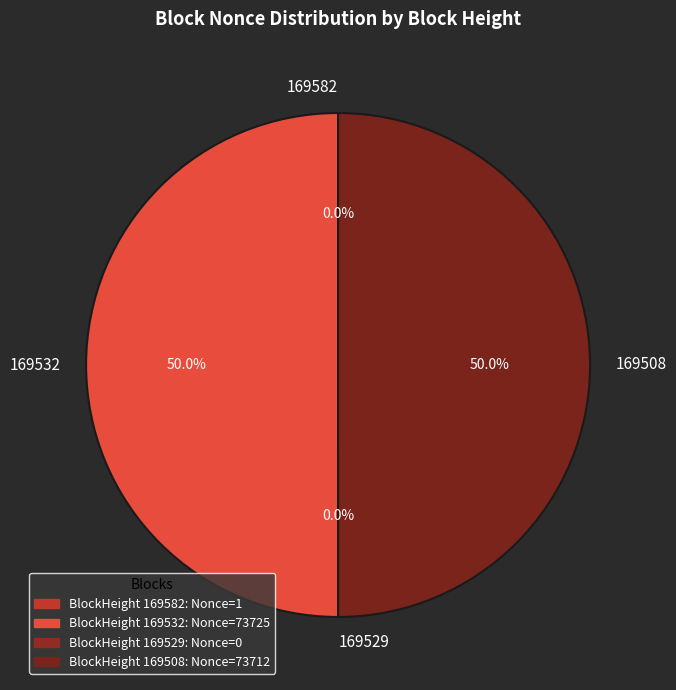

What portion of the pie excludes 169508?

50.0%